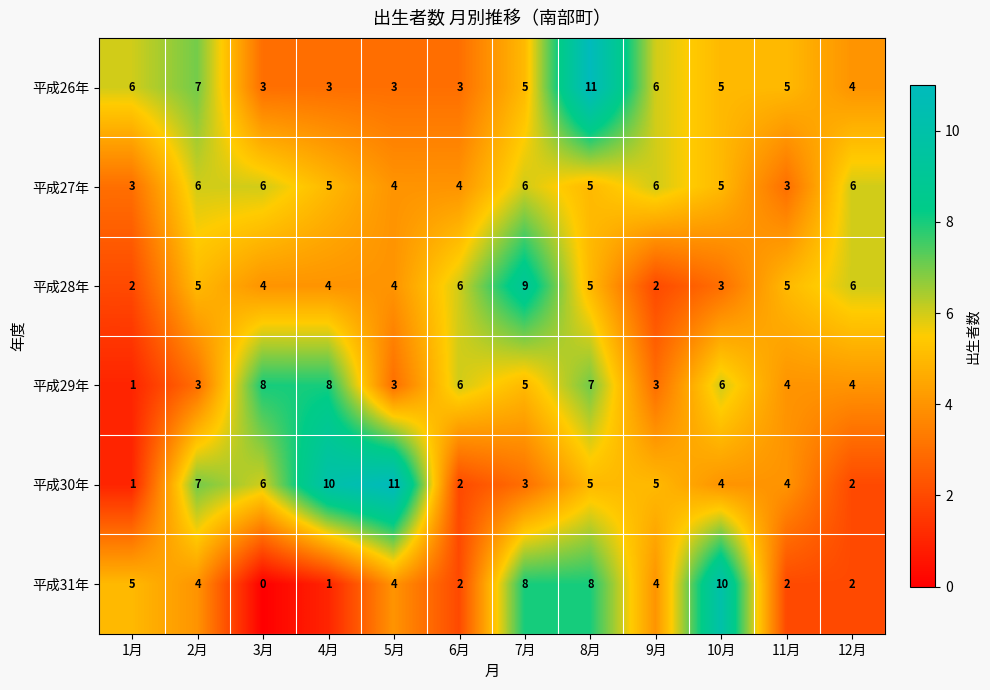

At which category is the sum across all series the highest?

8月